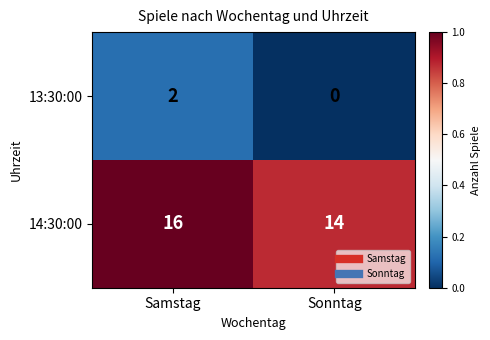

Which series has the largest total across all categories?

14:30:00